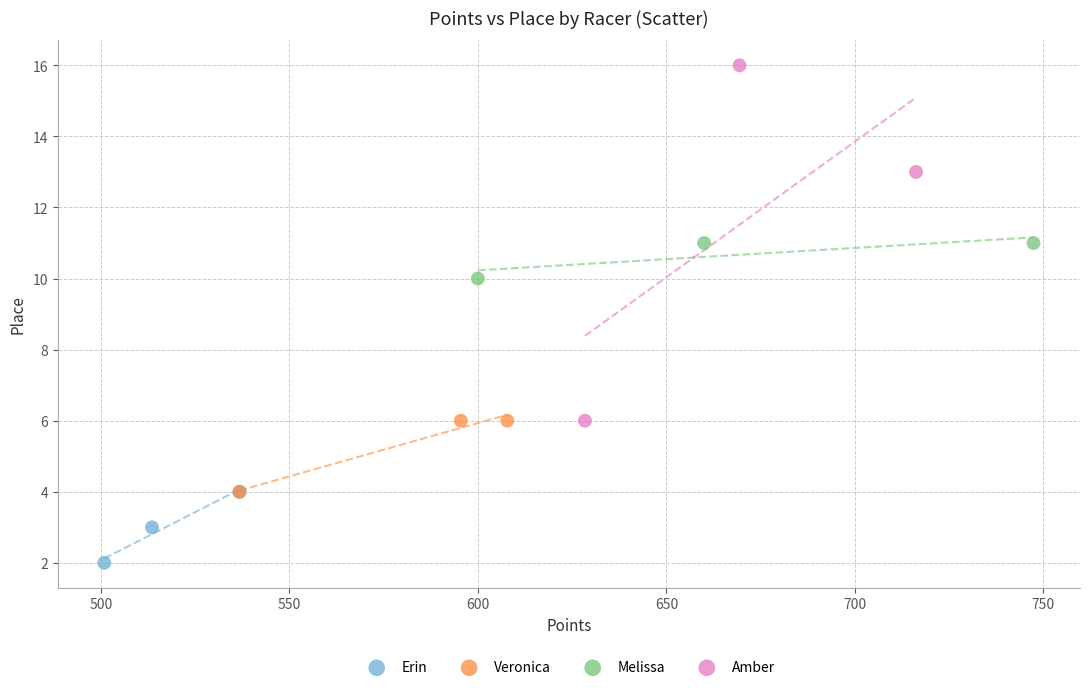

Which series contains the lowest Y value?

Erin